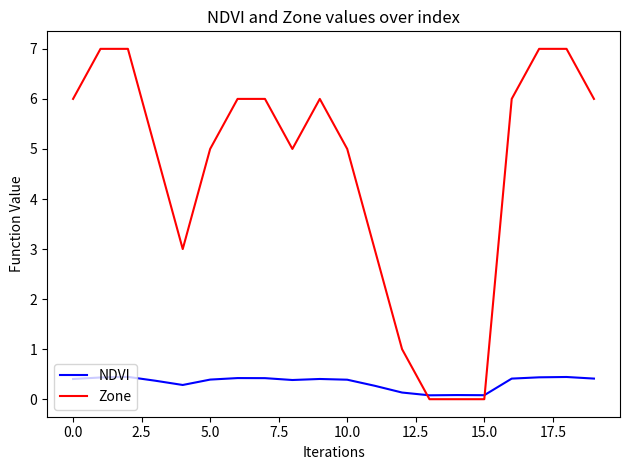

Which series has the largest total across all categories?

Zone